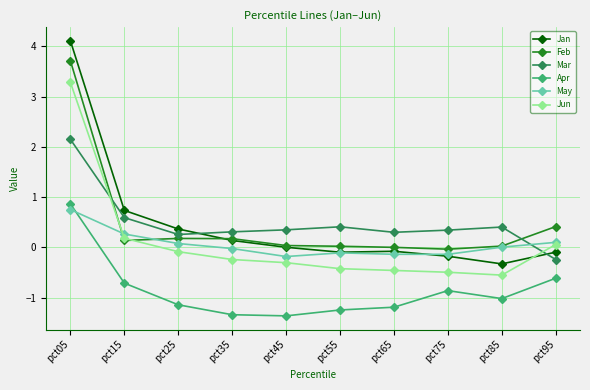

At which label does Mar reach its minimum?

pct95